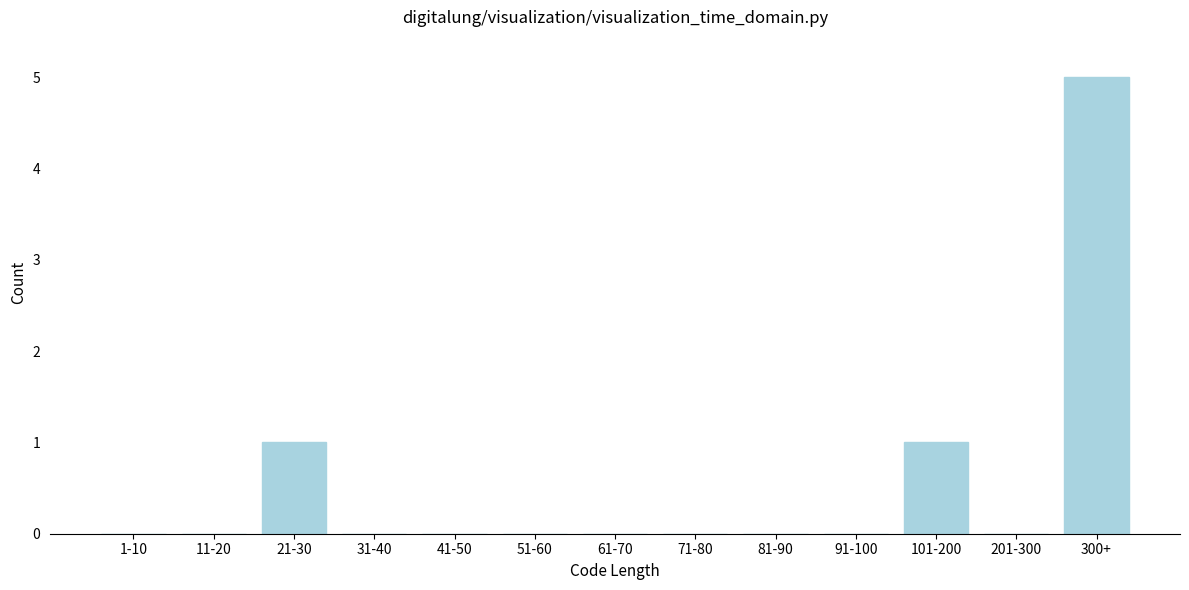

Reading right to left, extract all data points from this chart.

300+=5	201-300=0	101-200=1	91-100=0	81-90=0	71-80=0	61-70=0	51-60=0	41-50=0	31-40=0	21-30=1	11-20=0	1-10=0